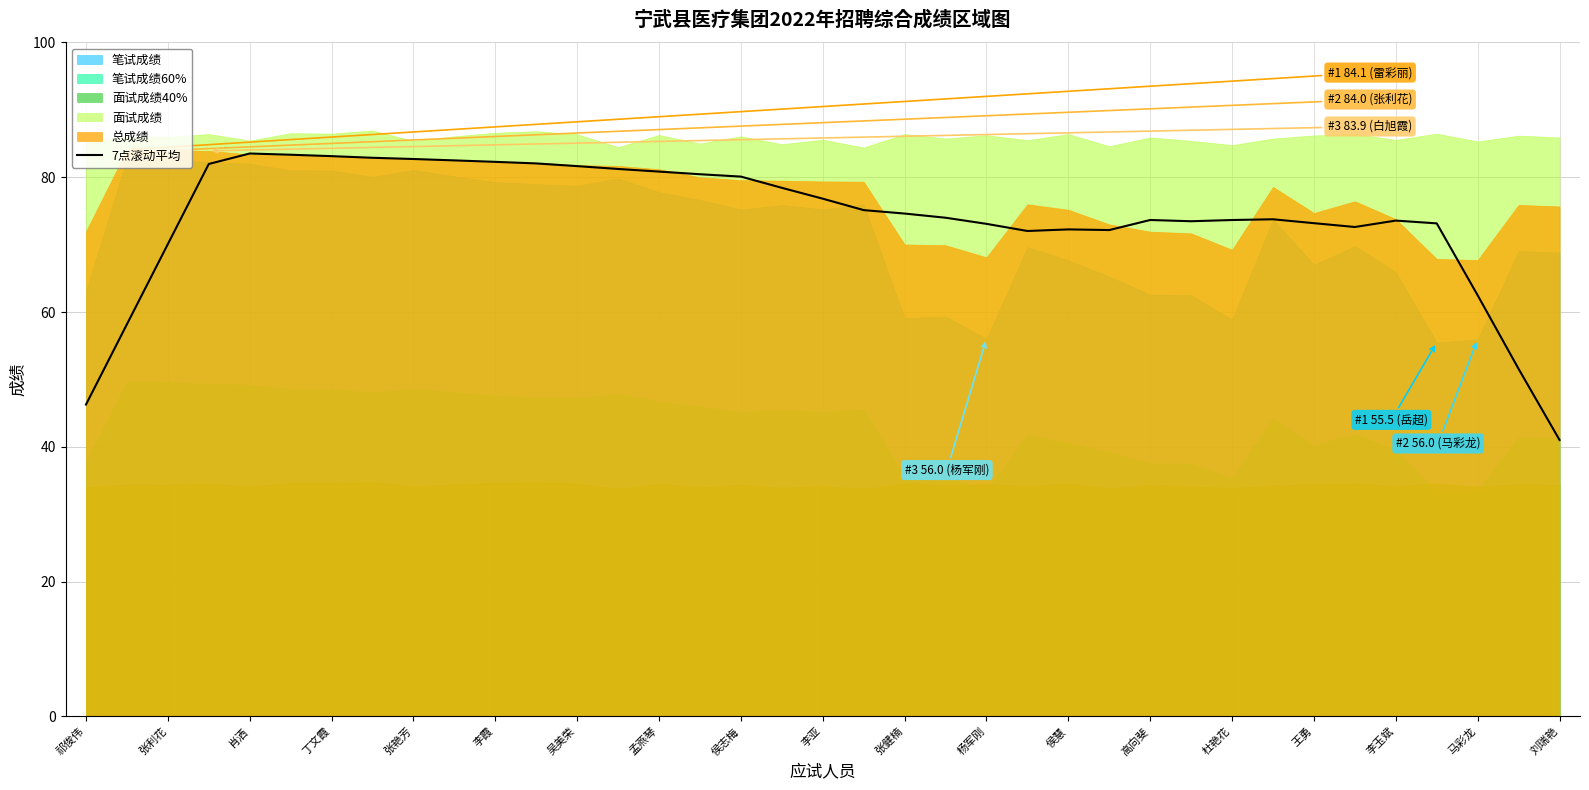

True or false: 7点滚动平均 has a value of 34.3 at 李亚.

False